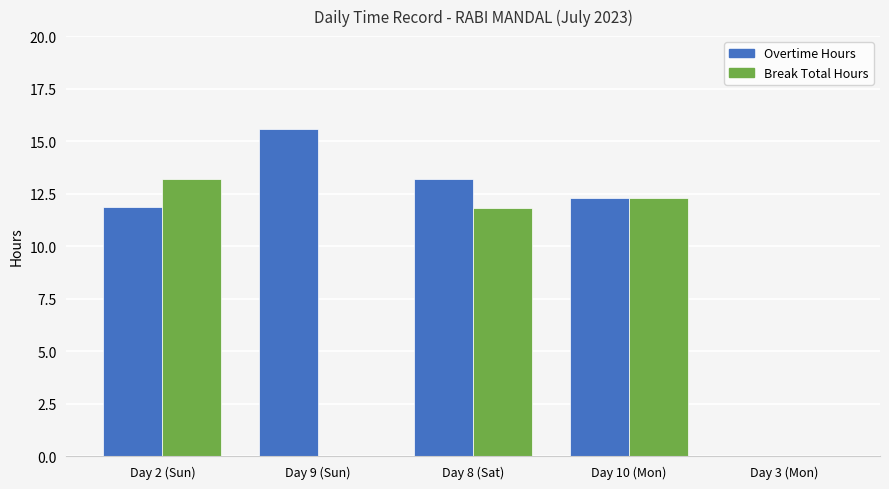

Are the bars horizontal?

No